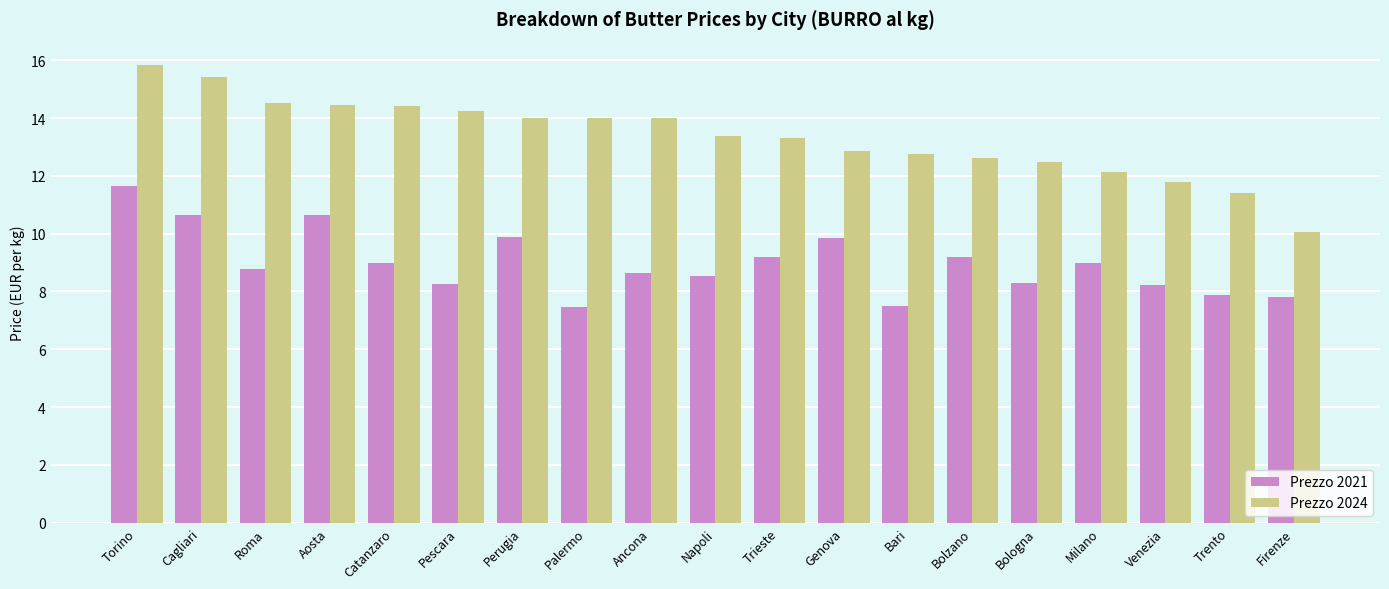

What is the spread (max minus min) of values at Aosta?

3.8